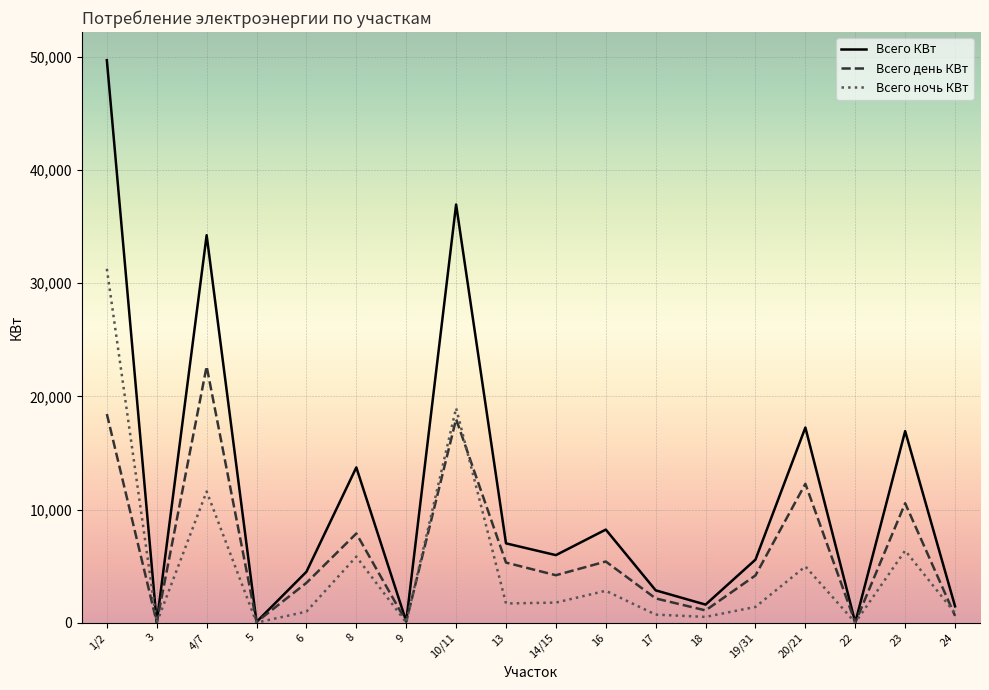

Which series changed the most between 16 and 18?

Всего КВт